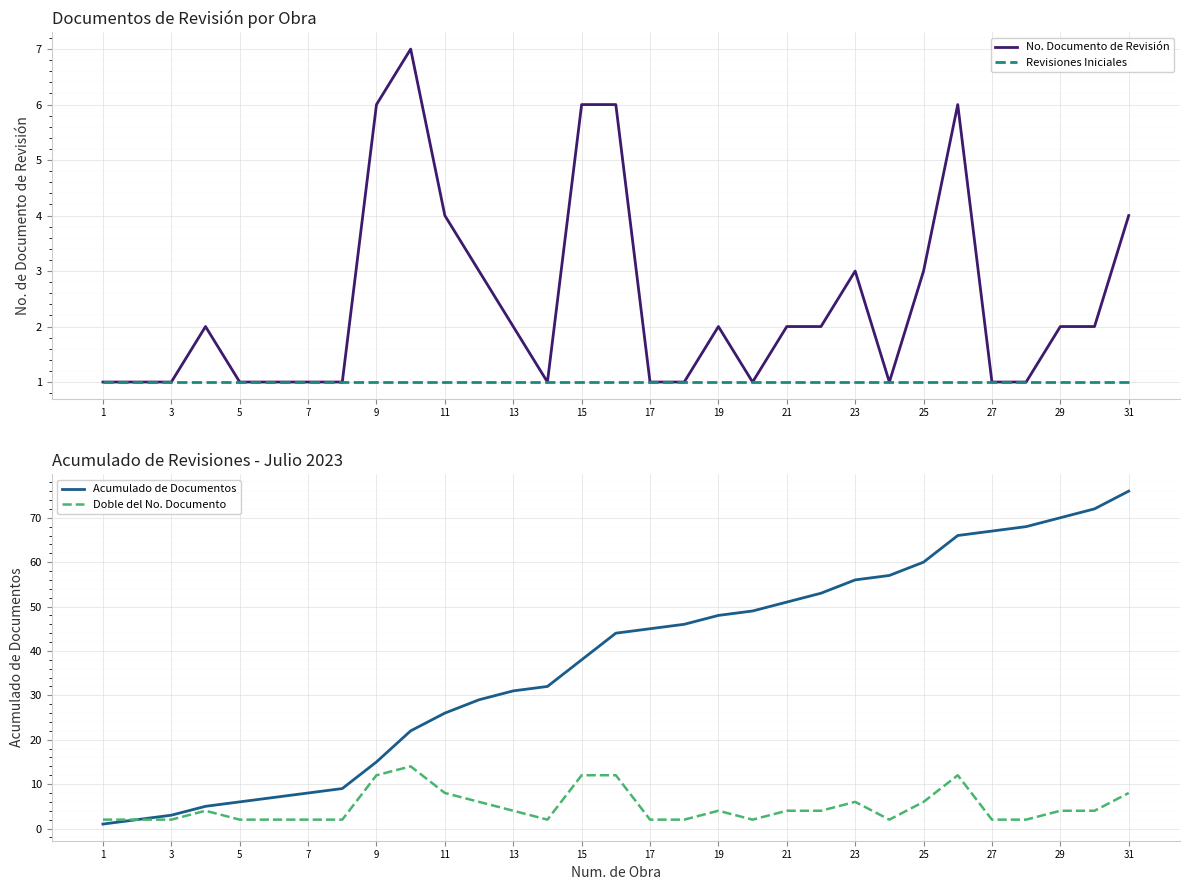

True or false: Revisiones Iniciales has a value of 2 at 5.

False